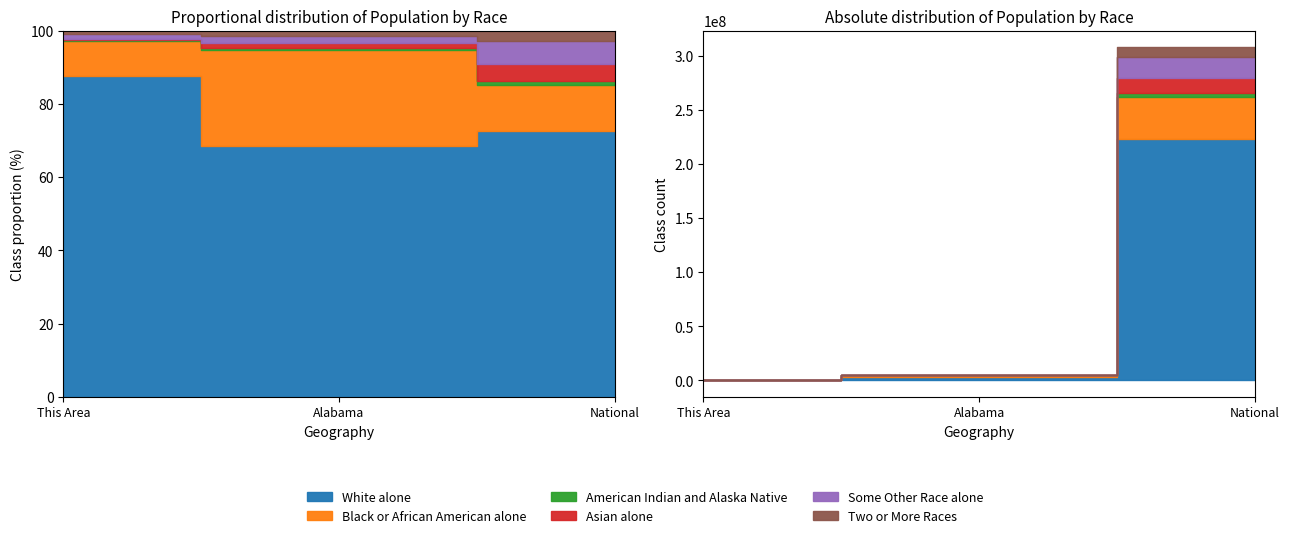

How many lines are shown in the chart?

6